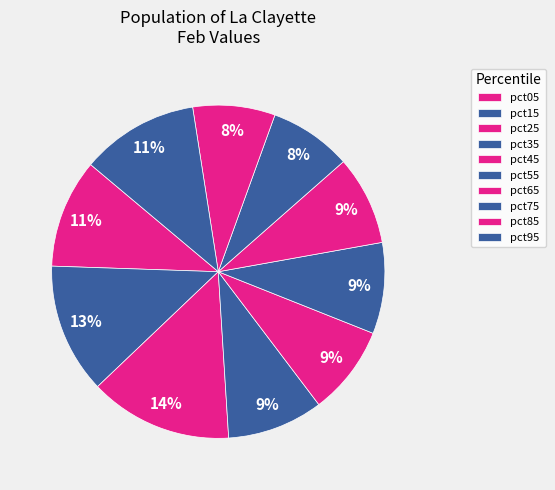

Which slice is the largest?

pct25